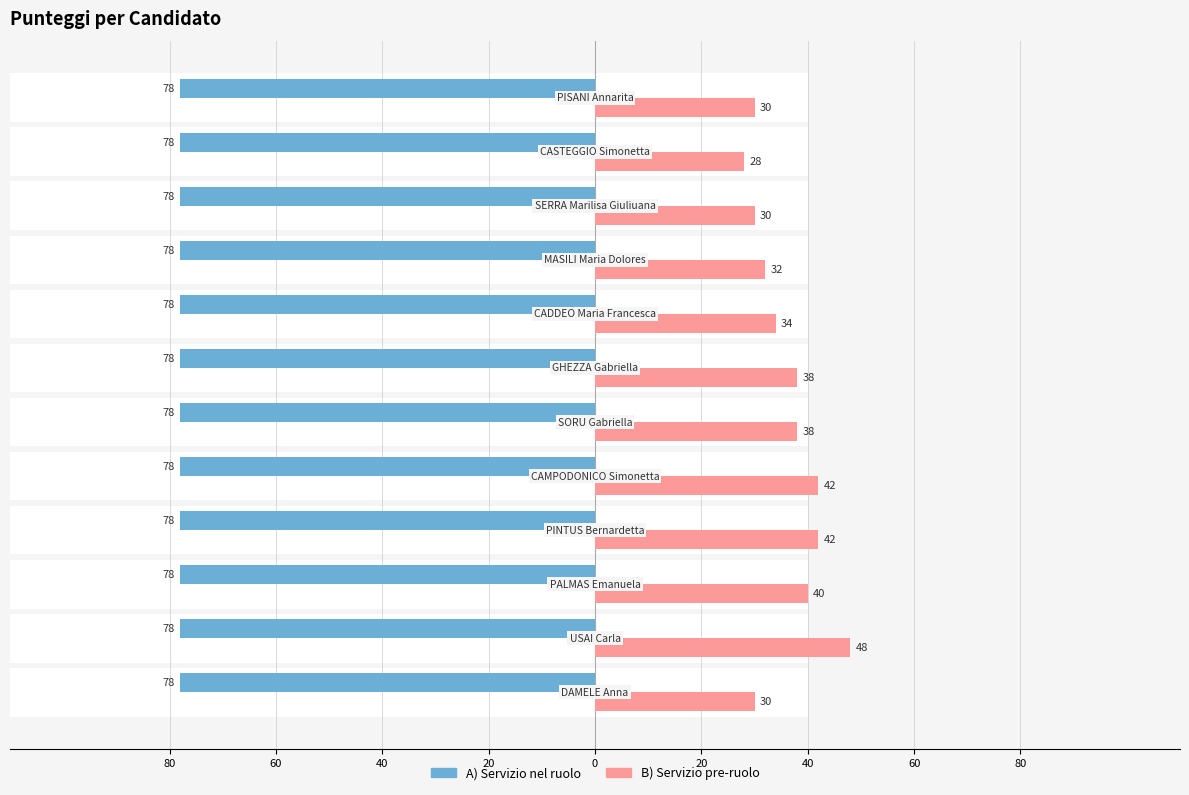

What is the sum of all B) Servizio pre-ruolo values?

432.0